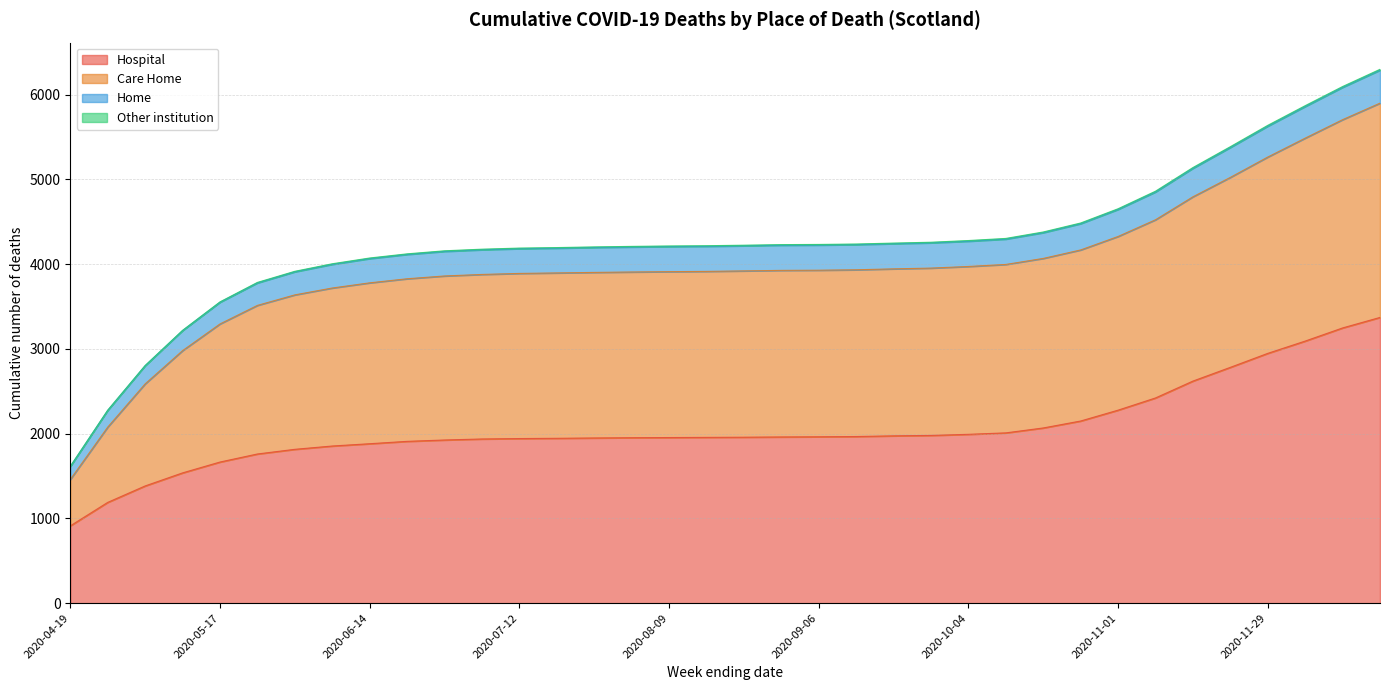

Rank the series at 2020-10-25 from highest to lowest value.

Hospital, Care Home, Home, Other institution